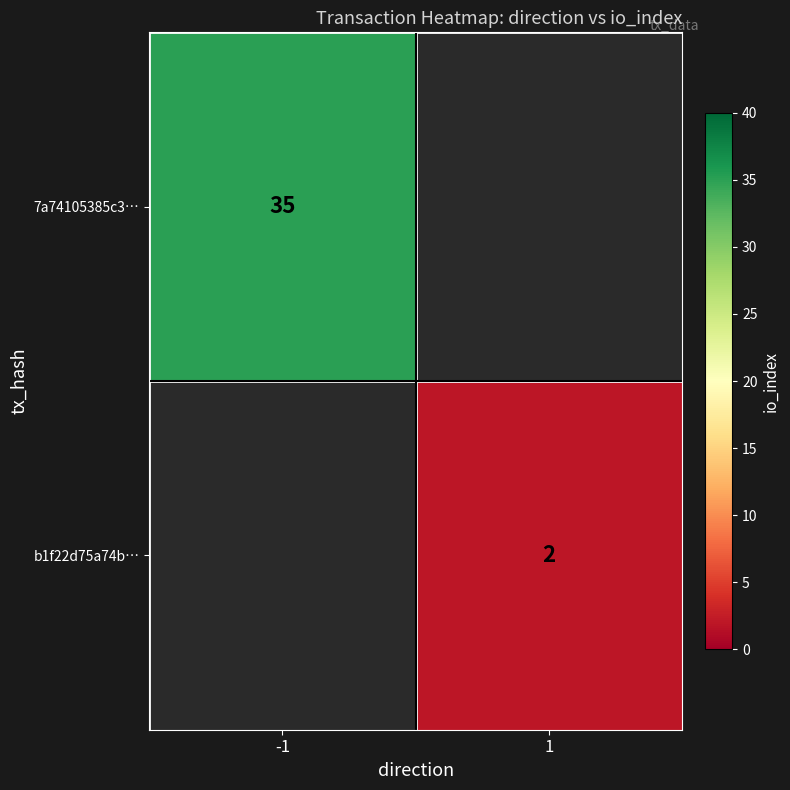

The b1f22d75a74b… series shows 2.9 at 1. True or false?

False